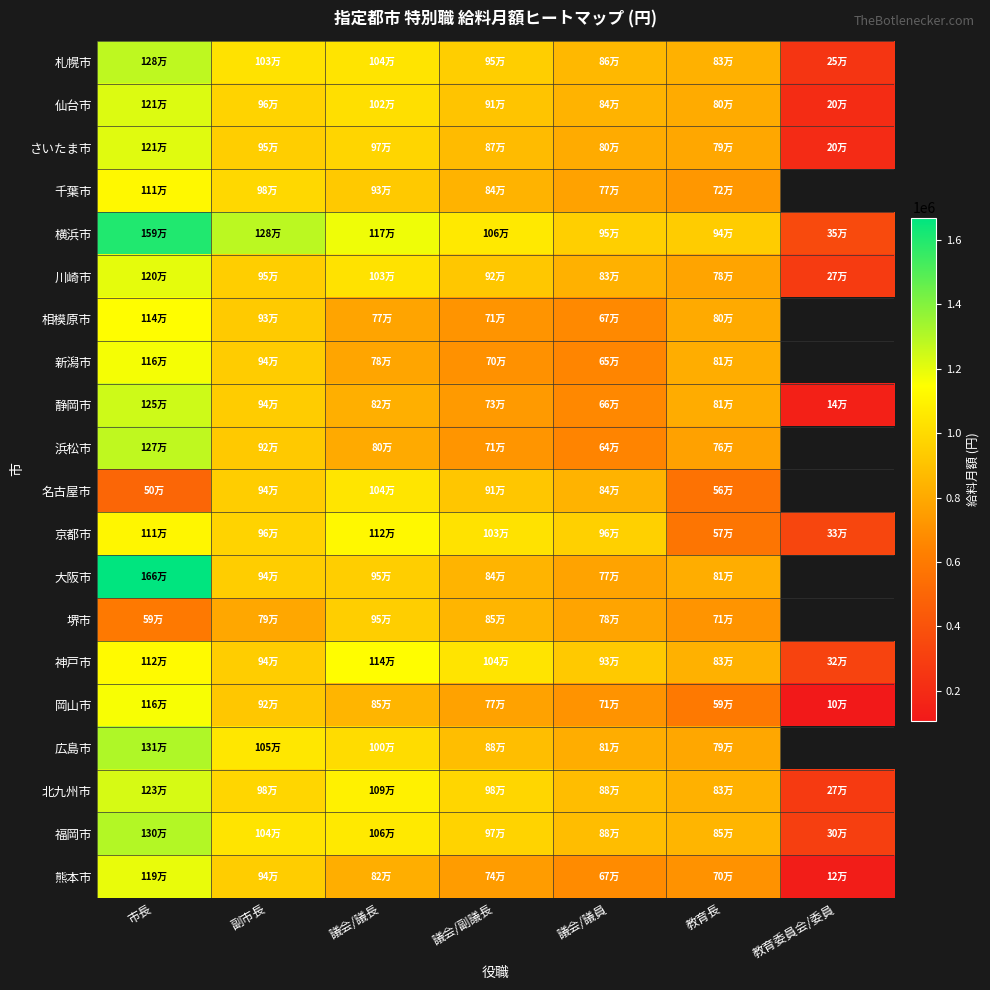

Between 議会/議員 and 教育長, which series saw the biggest shift?

京都市